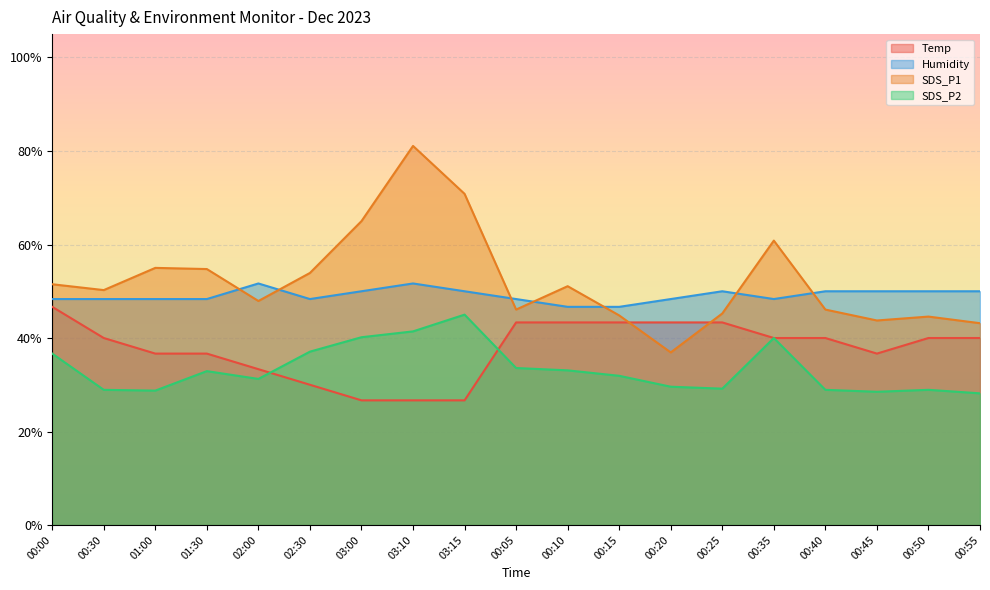

Reading left to right, extract all data points from this chart.

Temp: 00:00=0.5	00:30=0.4	01:00=0.4	01:30=0.4	02:00=0.3	02:30=0.3	03:00=0.3	03:10=0.3	03:15=0.3	00:05=0.4	00:10=0.4	00:15=0.4	00:20=0.4	00:25=0.4	00:35=0.4	00:40=0.4	00:45=0.4	00:50=0.4	00:55=0.4
Humidity: 00:00=0.5	00:30=0.5	01:00=0.5	01:30=0.5	02:00=0.5	02:30=0.5	03:00=0.5	03:10=0.5	03:15=0.5	00:05=0.5	00:10=0.5	00:15=0.5	00:20=0.5	00:25=0.5	00:35=0.5	00:40=0.5	00:45=0.5	00:50=0.5	00:55=0.5
SDS_P1: 00:00=0.5	00:30=0.5	01:00=0.5	01:30=0.5	02:00=0.5	02:30=0.5	03:00=0.7	03:10=0.8	03:15=0.7	00:05=0.5	00:10=0.5	00:15=0.4	00:20=0.4	00:25=0.5	00:35=0.6	00:40=0.5	00:45=0.4	00:50=0.4	00:55=0.4
SDS_P2: 00:00=0.4	00:30=0.3	01:00=0.3	01:30=0.3	02:00=0.3	02:30=0.4	03:00=0.4	03:10=0.4	03:15=0.5	00:05=0.3	00:10=0.3	00:15=0.3	00:20=0.3	00:25=0.3	00:35=0.4	00:40=0.3	00:45=0.3	00:50=0.3	00:55=0.3